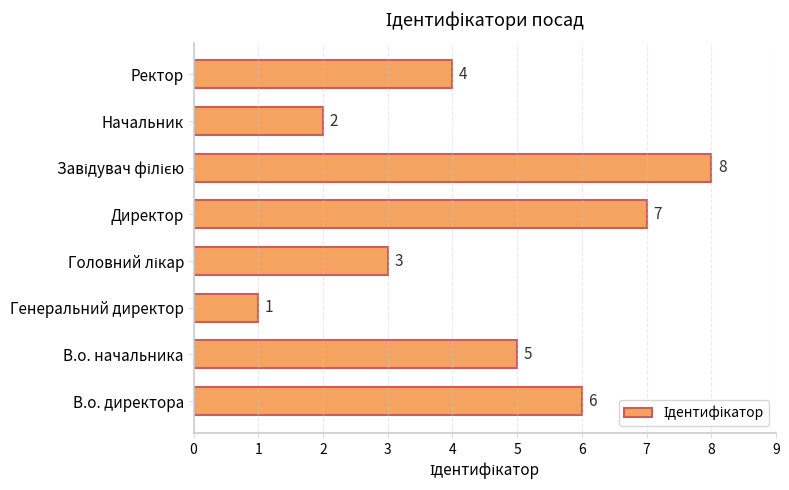

What is the ratio of the value at Генеральний директор to the value at Начальник?

0.5